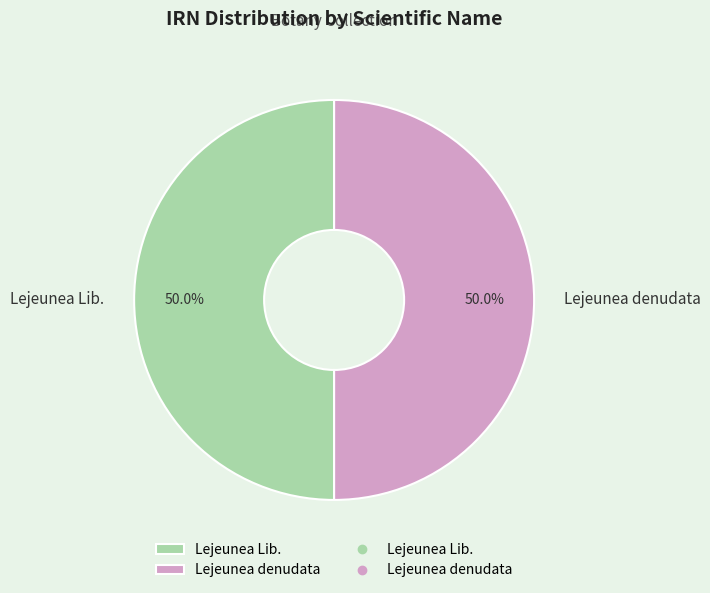

Combined, do Lejeunea Lib. and Lejeunea denudata account for over 50%?

Yes